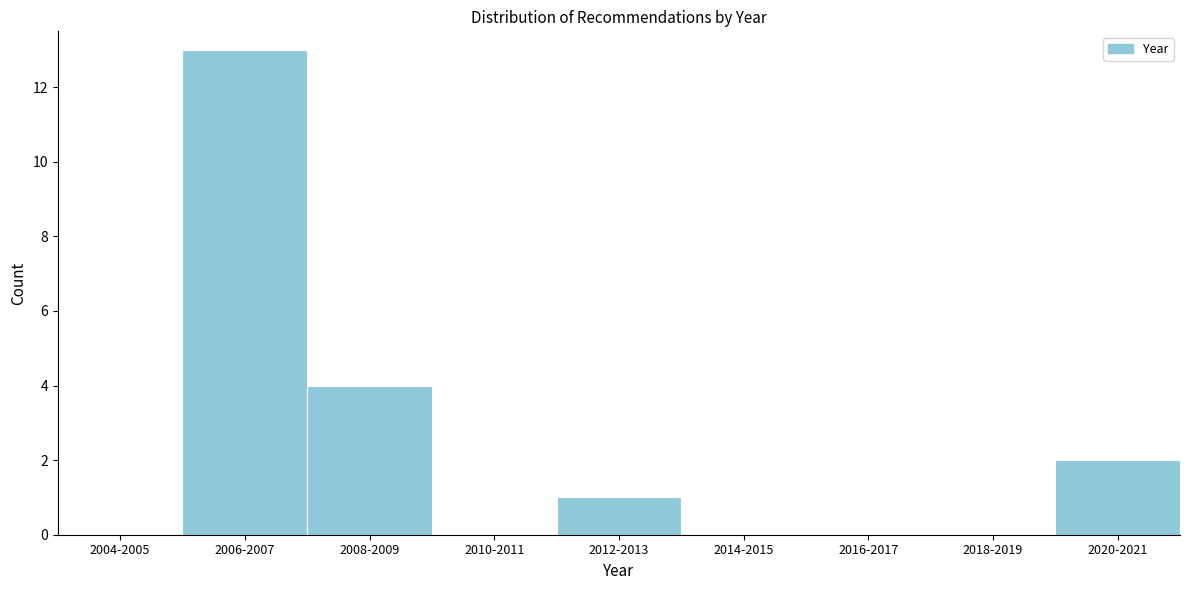

Reading left to right, what are all the values shown in this chart?

2004-2005=0	2006-2007=13	2008-2009=4	2010-2011=0	2012-2013=1	2014-2015=0	2016-2017=0	2018-2019=0	2020-2021=2